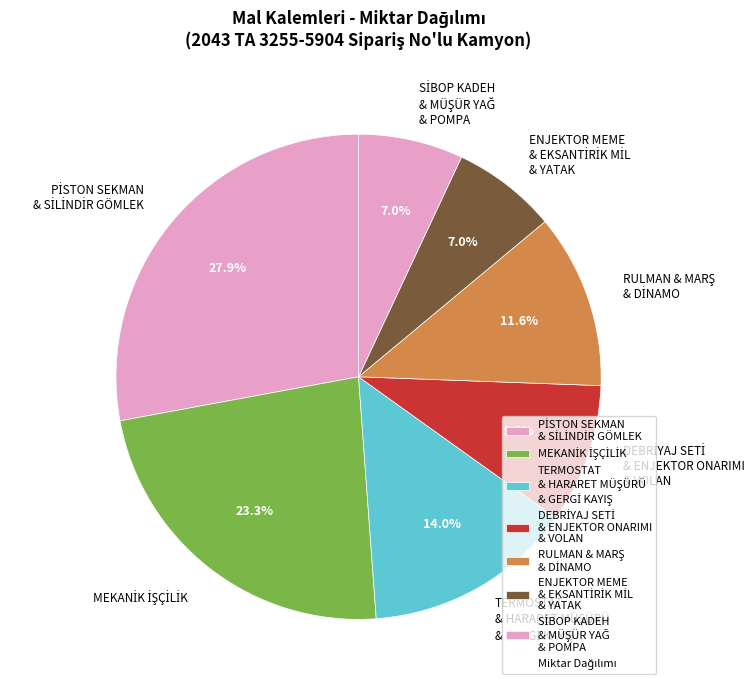

To the nearest percent, what is the average slice percentage?

14%